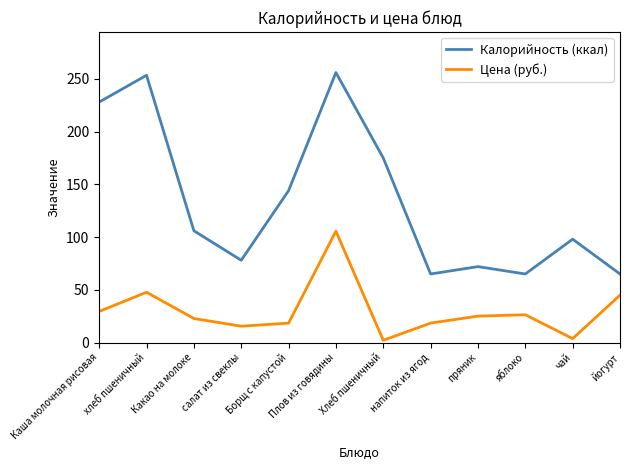

At which category does the chart reach its peak across all series?

Плов из говядины